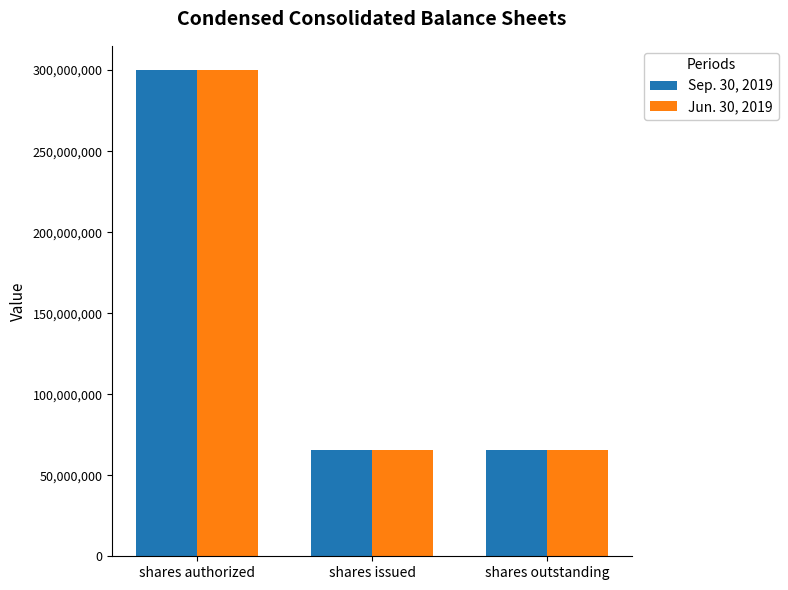

Count the number of data series in this chart.

2